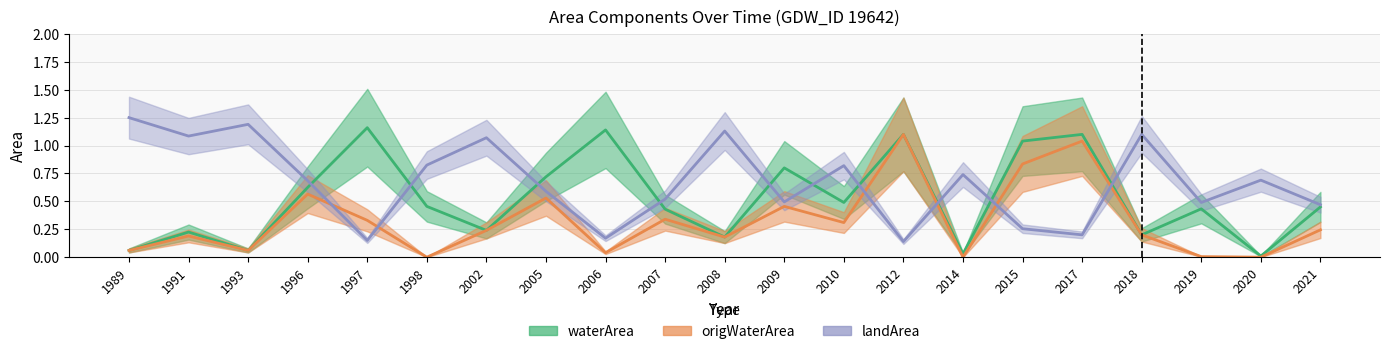

Rank the series at 2019 from lowest to highest value.

origWaterArea, waterArea, landArea